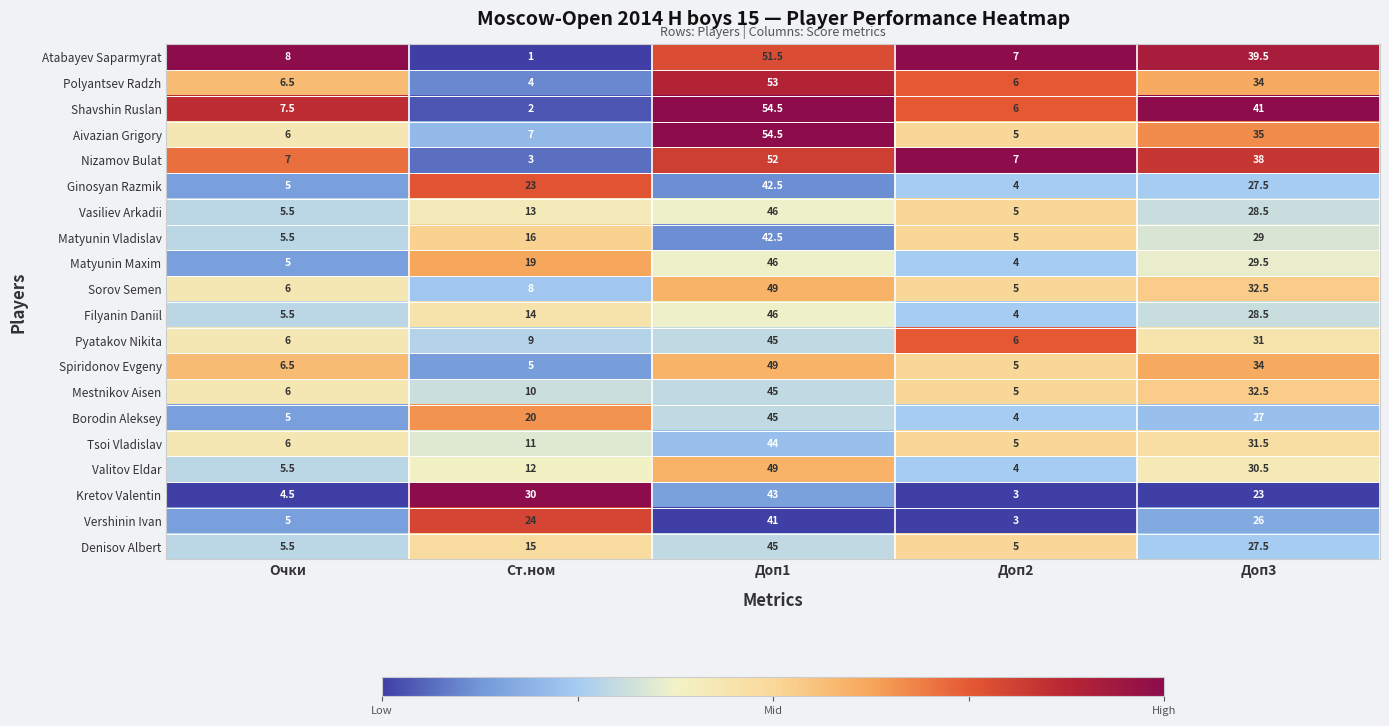

Which category has the lowest value across all series?

Ст.ном